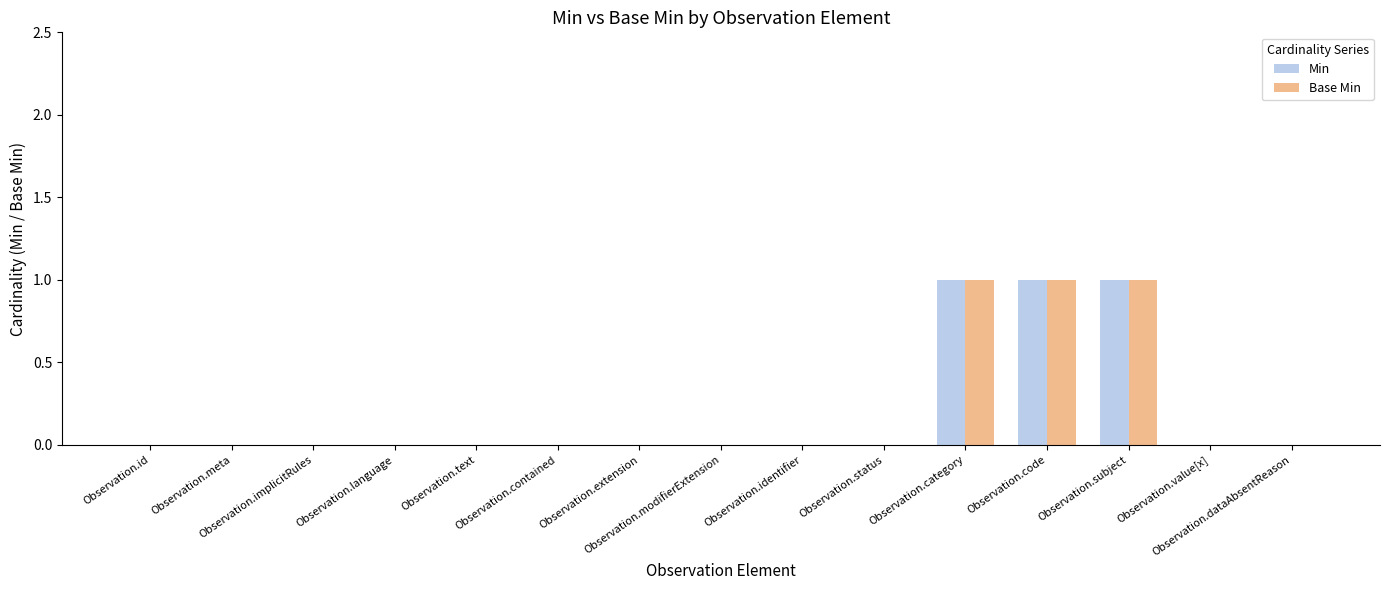

What is the sum of all Min values?

3